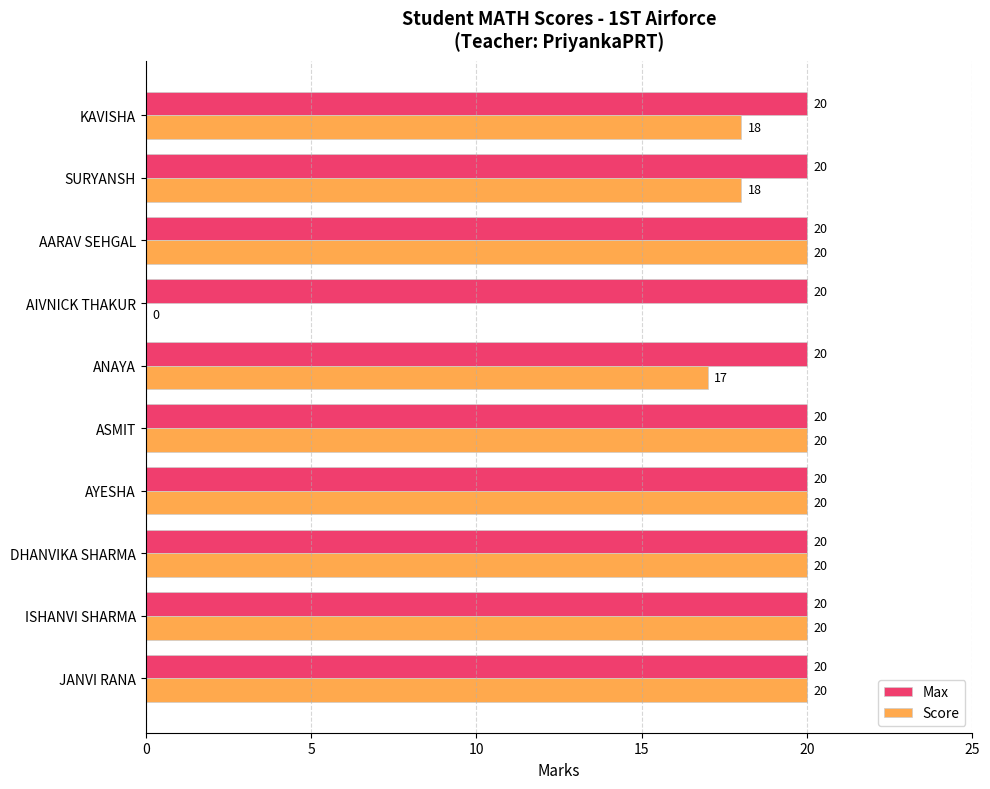

Which series has the largest total across all categories?

Max